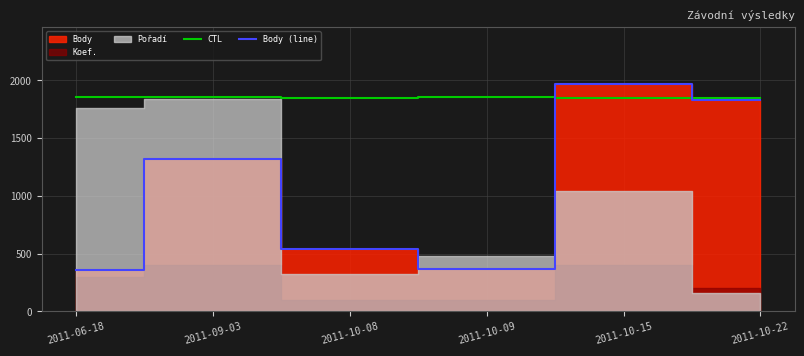

How many interior local valleys does the Body (line) series have?

1